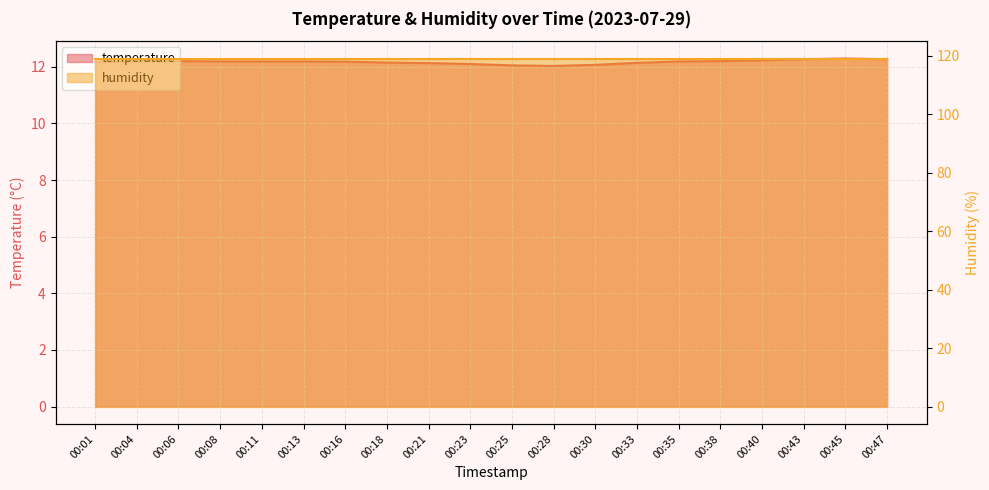

What is the change in value from 00:21 to 00:43?

+0.1